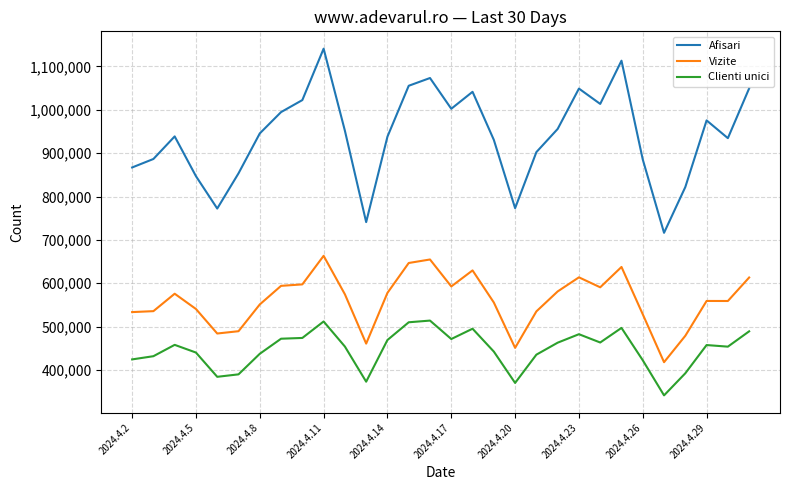

Which series has the largest range (max minus min)?

Afisari